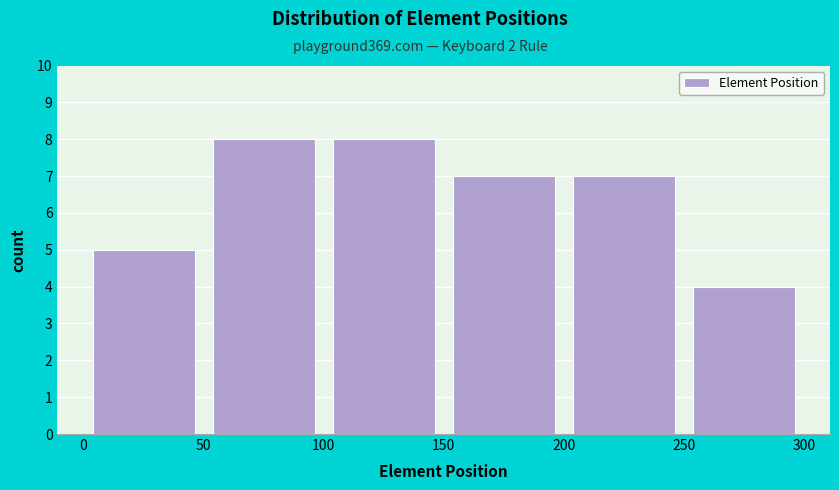

How tall is the bar that spans 100 to 150 on the x-axis? The values are not printed on the chart, so give them approximately, as read against the axis.

8